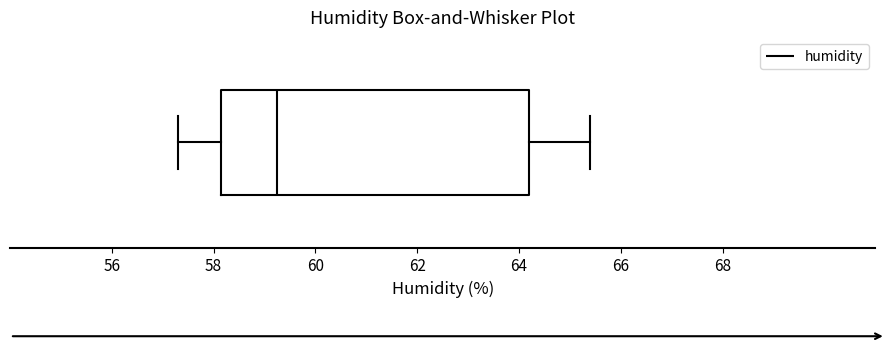

Read this box plot against the x-axis: the position of the median line, the range covered by the box, and the ends of both whiskers. The values are not printed on the chart, so give them approximately, as read against the axis.

median 59.2, box 58.2 to 64.2, whiskers 57.4 to 65.4